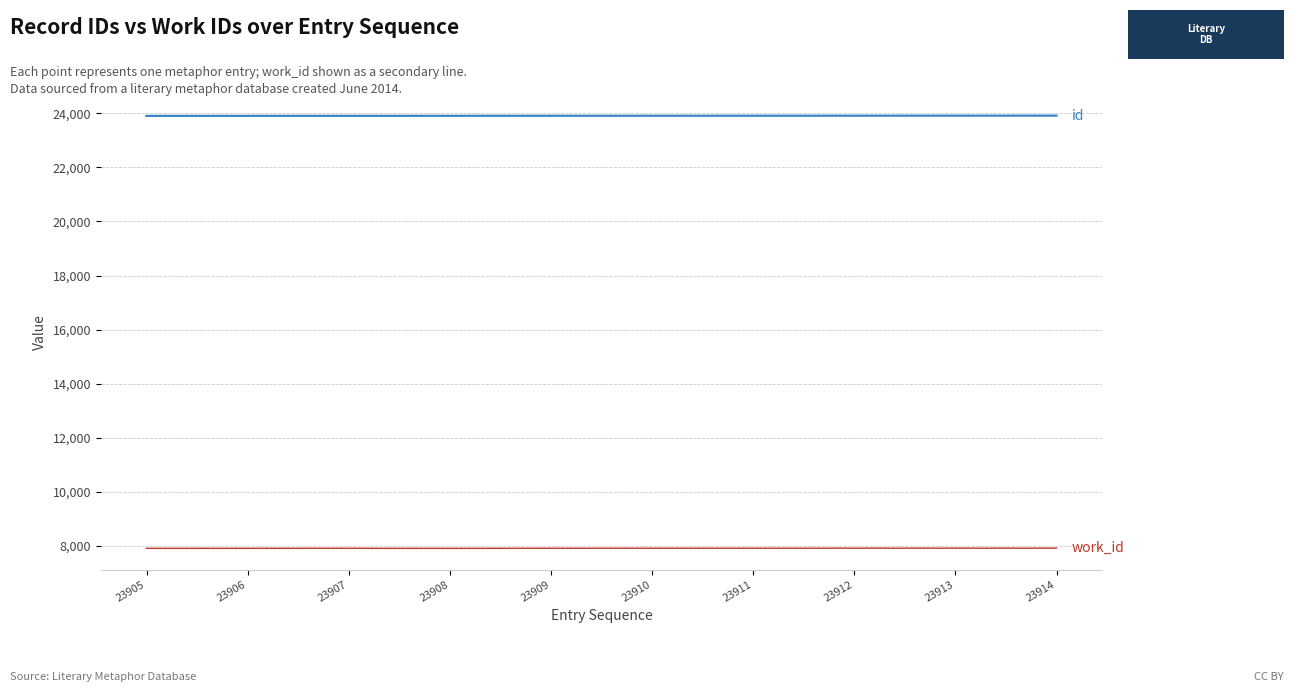

The work_id series shows 11069 at 23905. True or false?

False